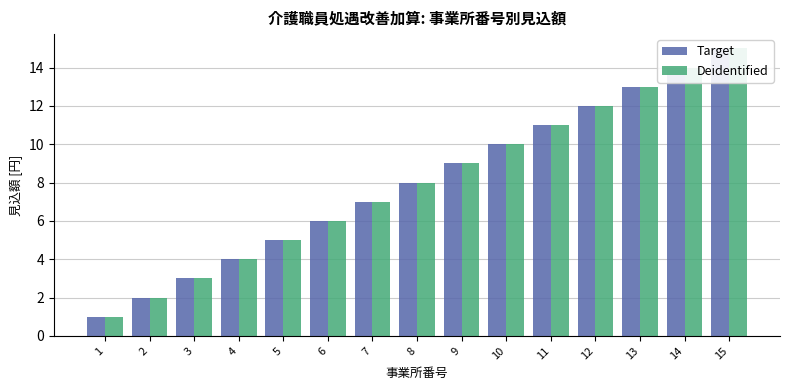

How many values in the Target series exceed 8?

7